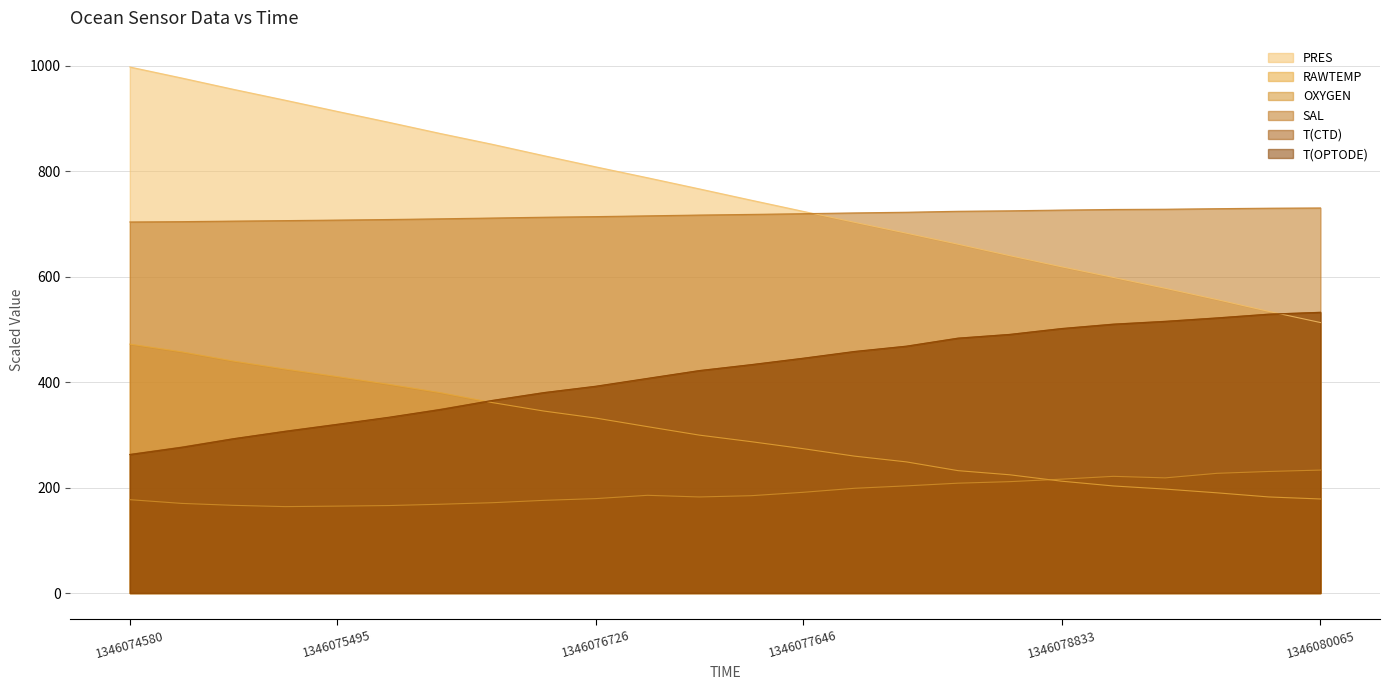

What is the sum of all RAWTEMP values?

7321.3